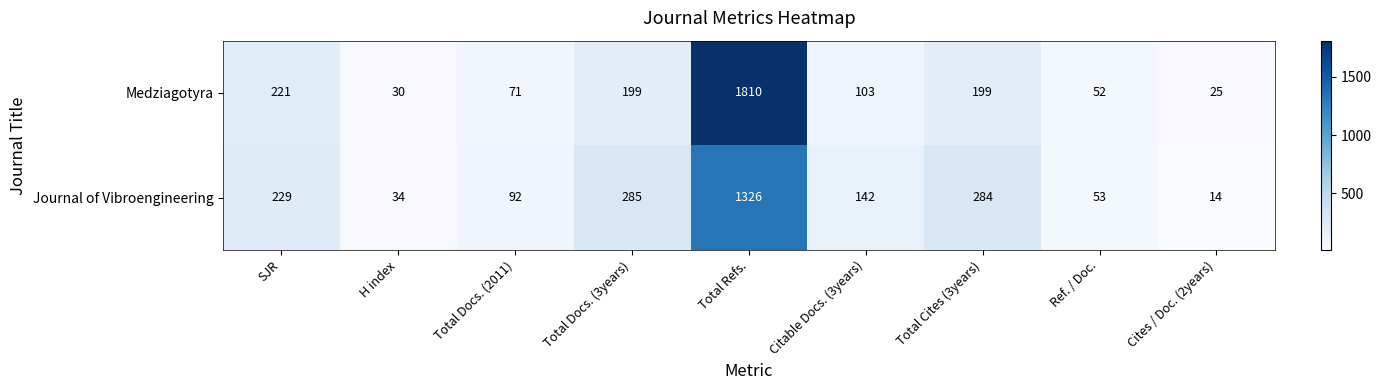

The Medziagotyra series shows 7 at Cites / Doc. (2years). True or false?

False